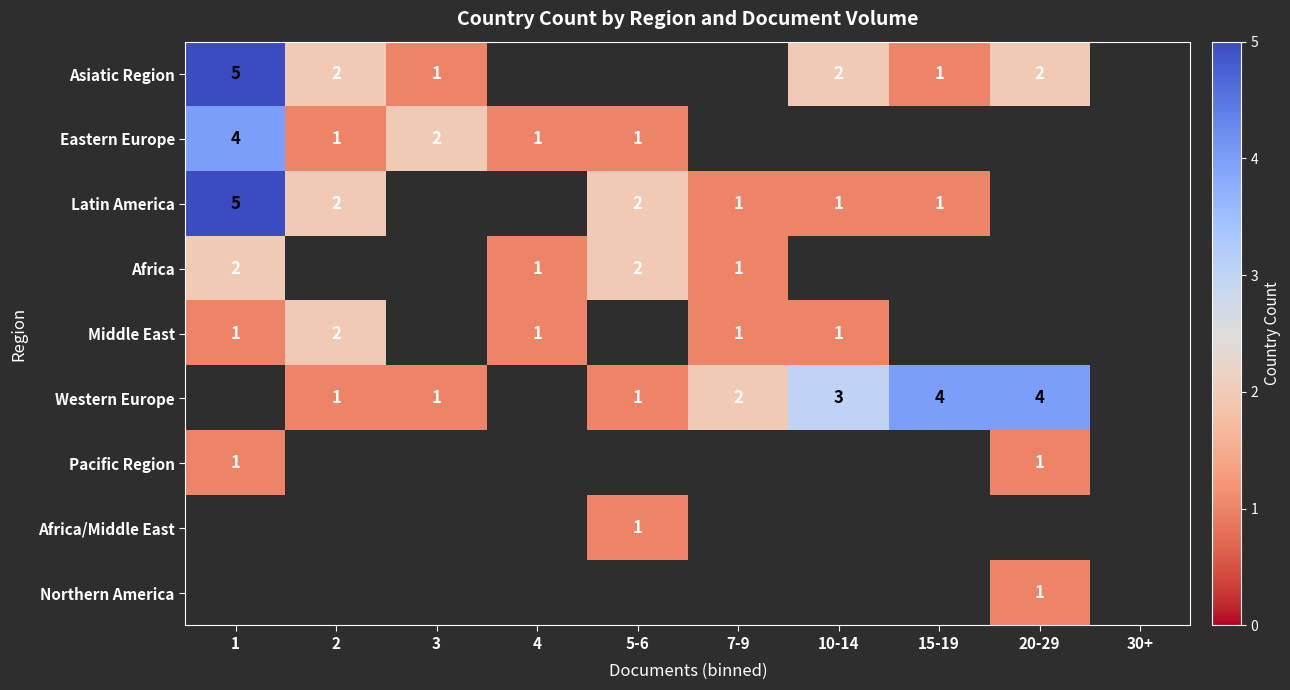

The value of Asiatic Region at 10-14 is 1. True or false?

False